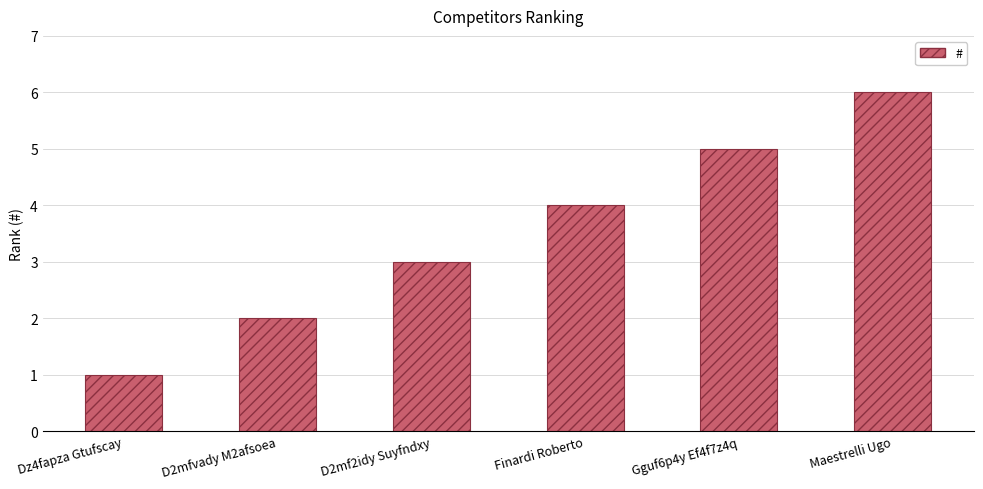

Which category has the lowest value across all series?

Dz4fapza Gtufscay